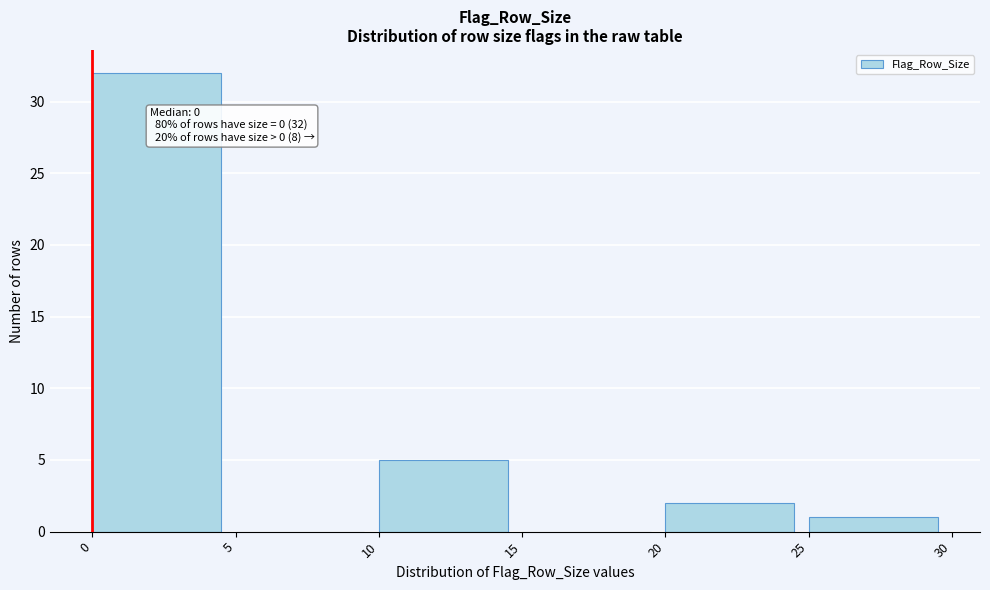

Which range on the x-axis has the tallest bar?

0 to 5